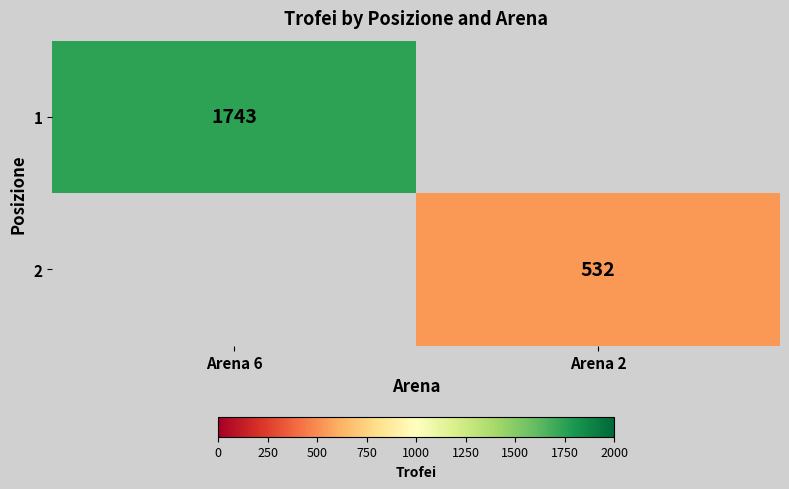

At how many categories does at least one series exceed 1050?

1